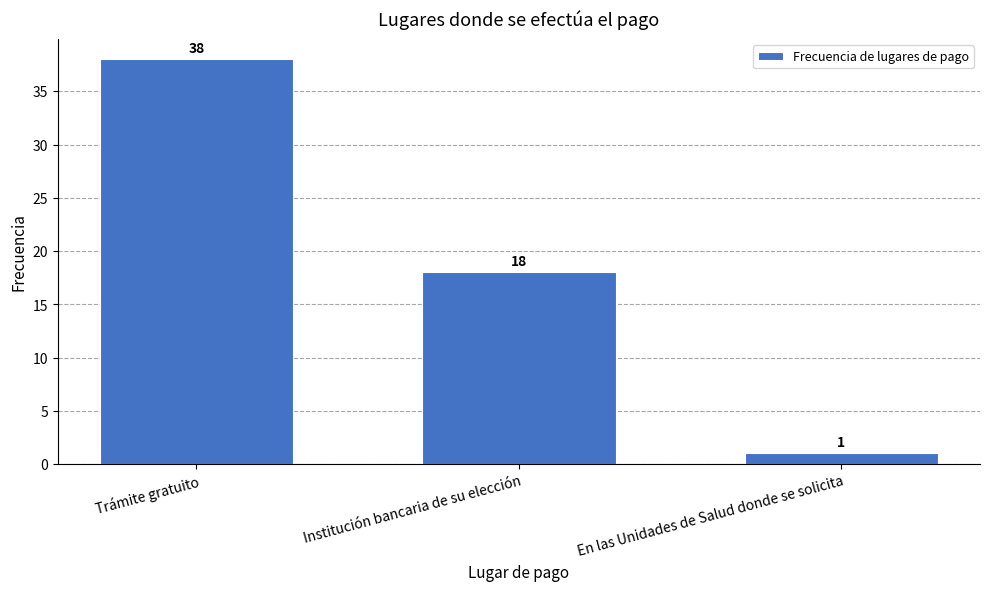

Reading left to right, list all the values displayed in this chart.

Trámite gratuito=38	Institución bancaria de su elección=18	En las Unidades de Salud donde se solicita=1